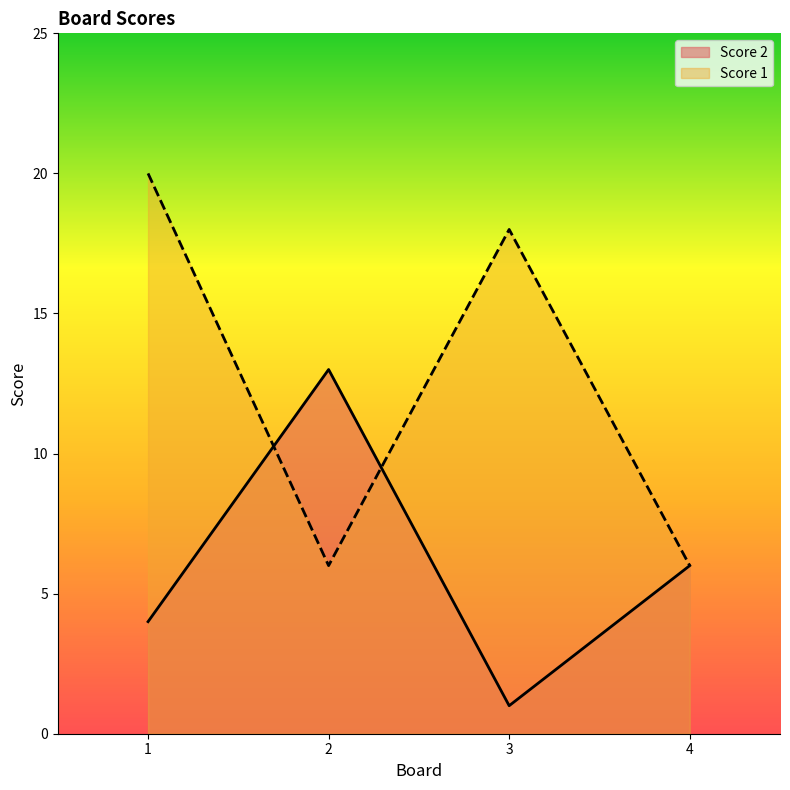

Reading right to left, list all the values displayed in this chart.

Score 2: 4=6	3=1	2=13	1=4
Score 1: 4=6	3=18	2=6	1=20